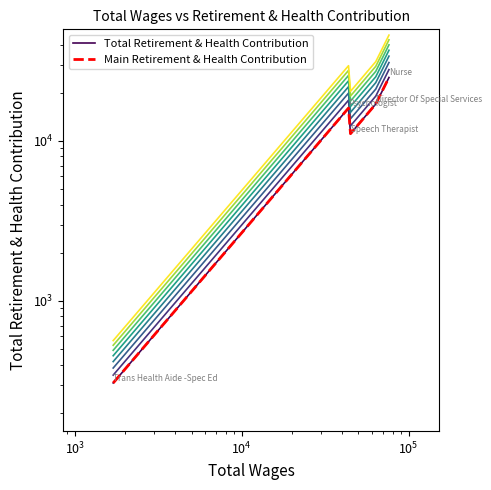

Is this an area chart (filled region under the line)?

No